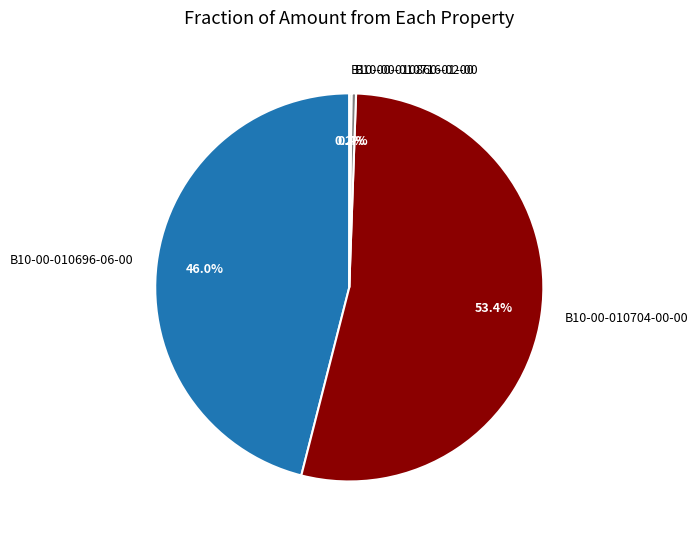

To the nearest percent, what is the average slice percentage?

25%